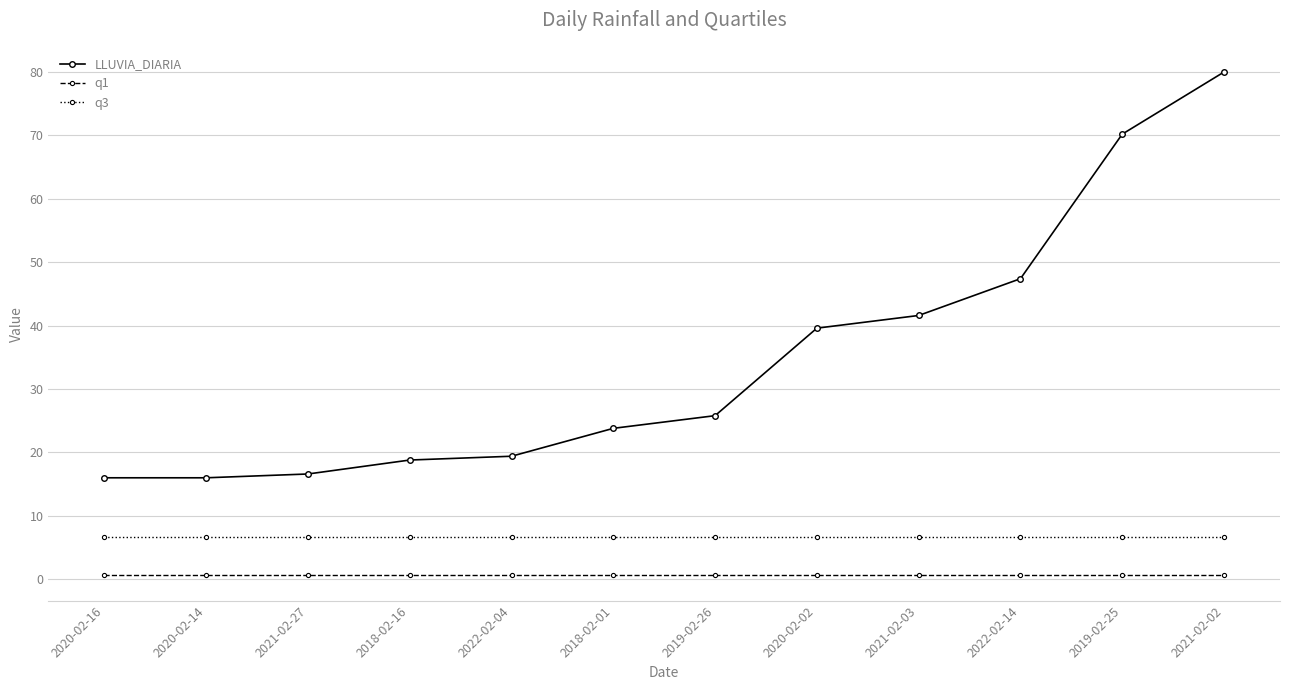

True or false: q1 and q3 cross at least once.

False